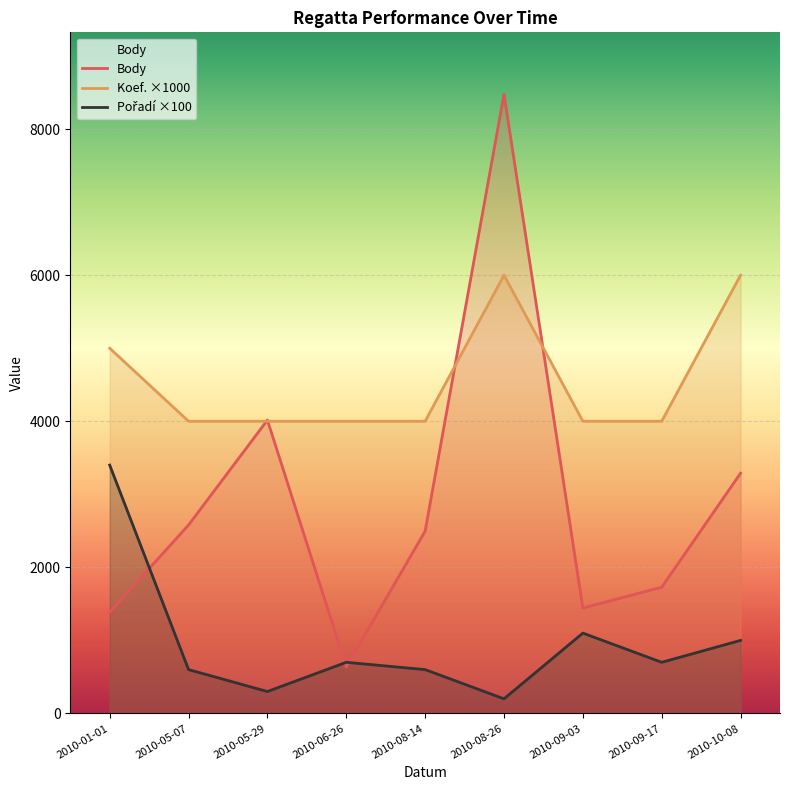

True or false: Body has a value of 2580 at 2010-05-07.

True